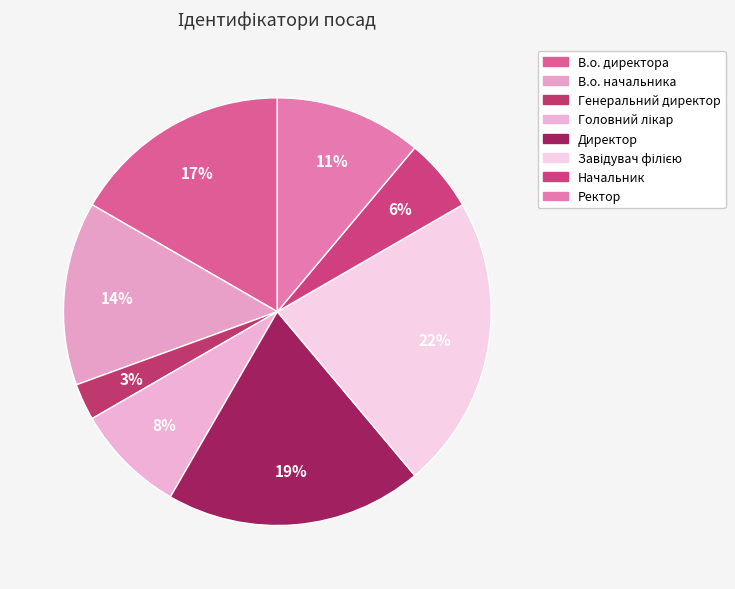

Does any single category account for the majority?

No